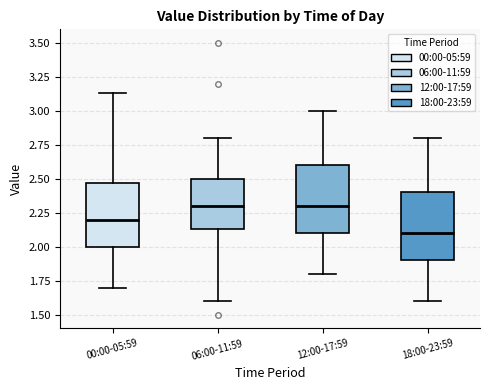

Reading left to right, transcribe this box plot: for each box, give where its median line is, the range the box spans, and where its two whiskers end, as read against the y-axis. The values are not printed on the chart, so give them approximately, as read against the axis.

00:00-05:59: median 2.20, box 2.00 to 2.45, whiskers 1.70 to 3.15
06:00-11:59: median 2.30, box 2.15 to 2.50, whiskers 1.60 to 2.80
12:00-17:59: median 2.30, box 2.10 to 2.60, whiskers 1.80 to 3.00
18:00-23:59: median 2.10, box 1.90 to 2.40, whiskers 1.60 to 2.80